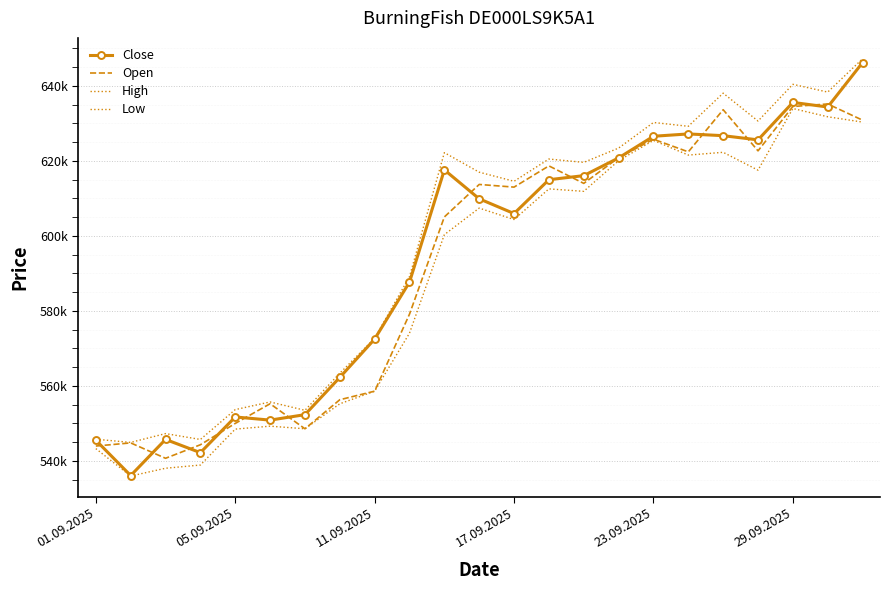

How many categories are shown in the chart?

23